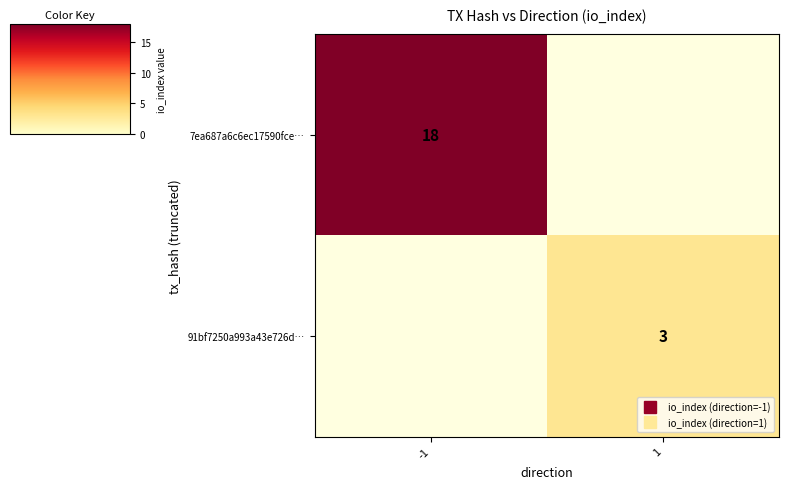

List the series in order of their overall mean, highest first.

7ea687a6c6ec17590fce…, 91bf7250a993a43e726d…